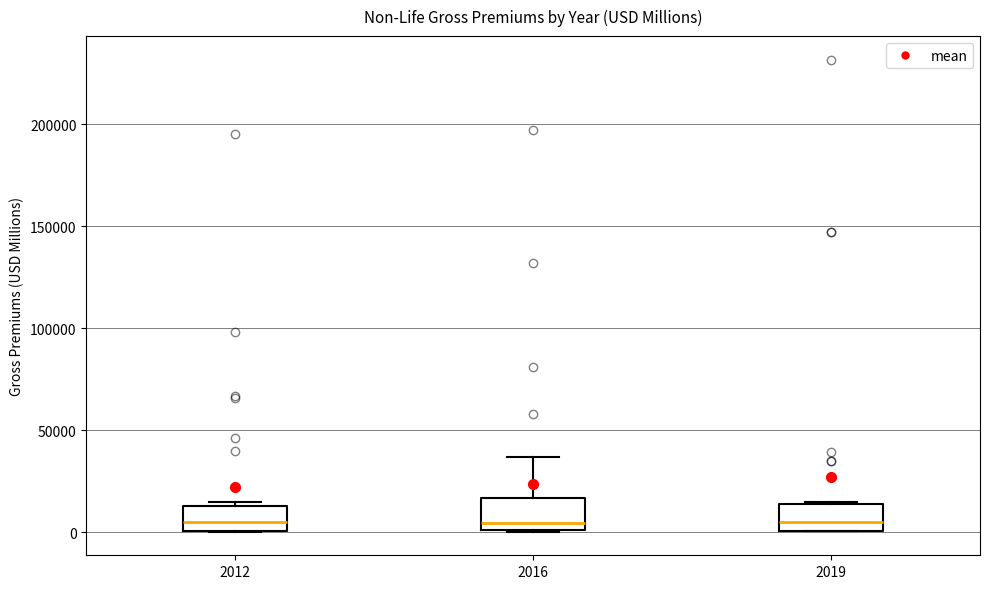

Reading left to right, read every box against the y-axis: the position of its median line, the range the box covers, and the ends of its whiskers. The values are not printed on the chart, so give them approximately, as read against the axis.

2012: median 5000, box 0 to 15000, whiskers 0 to 15000 (just above the box's upper edge)
2016: median 5000, box 0 to 15000, whiskers 0 to 35000
2019: median 5000, box 0 to 15000, whiskers 0 to 15000